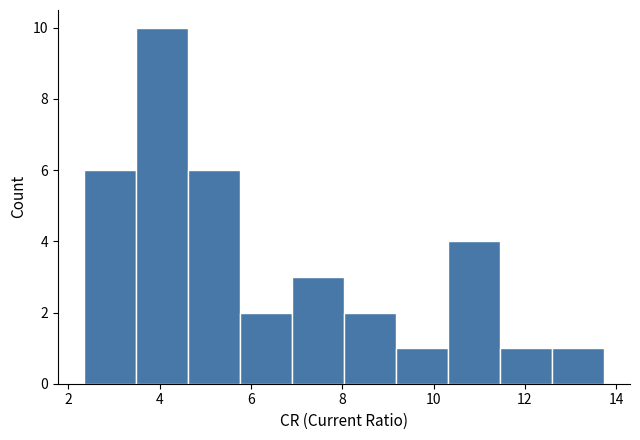

Reading left to right, transcribe this chart: for each bar, give the range it covers on the x-axis and its height. Neither the bar edges nor the heights are printed on the chart, so give them approximately, as read against the axes.

2.4 to 3.4: 6
3.4 to 4.6: 10
4.6 to 5.8: 6
5.8 to 6.8: 2
6.8 to 8.0: 3
8.0 to 9.2: 2
9.2 to 10.4: 1
10.4 to 11.4: 4
11.4 to 12.6: 1
12.6 to 13.8: 1